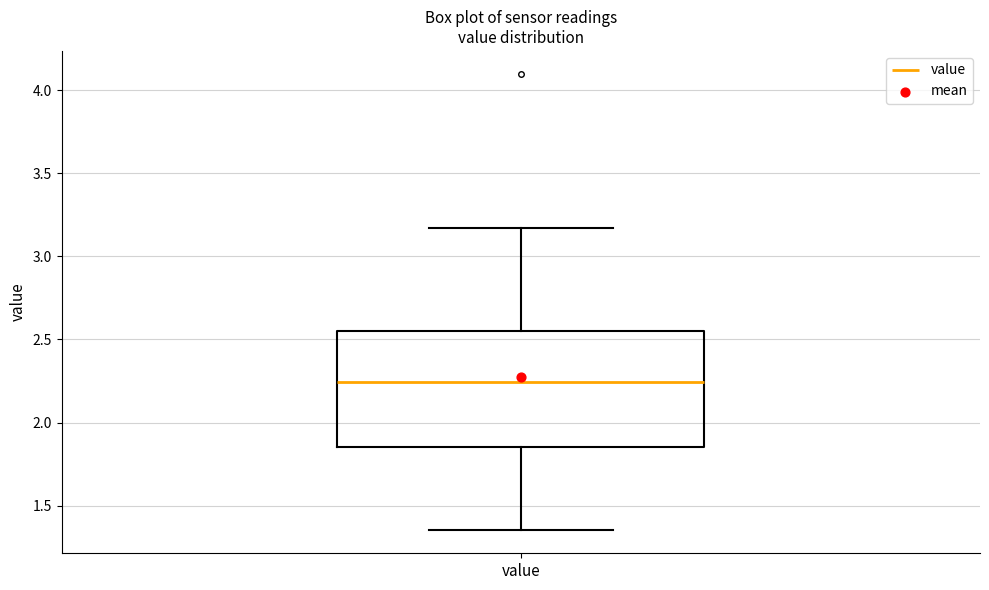

Where is the upper edge of the box for value on the y-axis? The values are not printed on the chart, so give them approximately, as read against the axis.

2.55